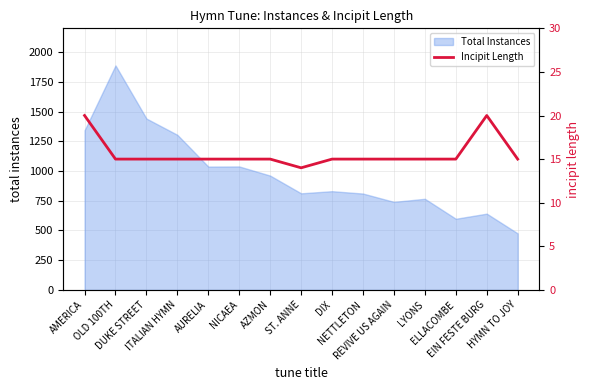

What is the lowest value of the Total Instances series?

475